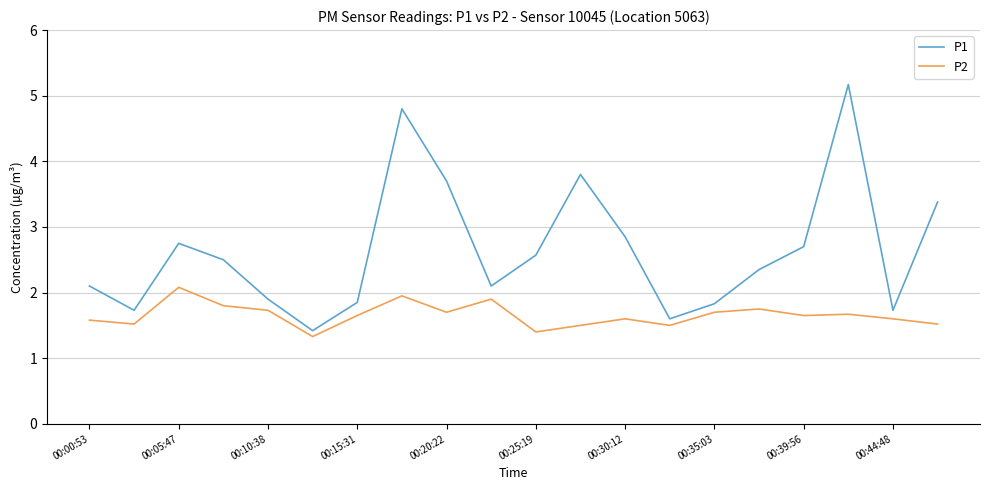

Rank the series by their average value, from lowest to highest.

P2, P1